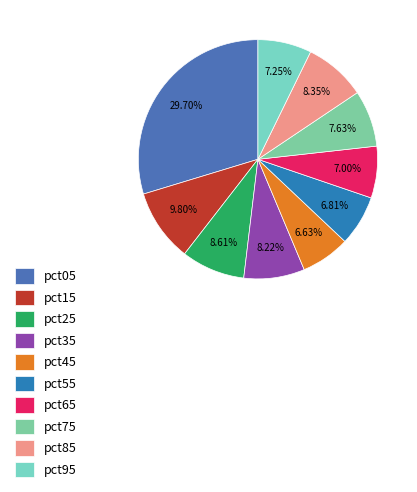

Does any single category account for the majority?

No